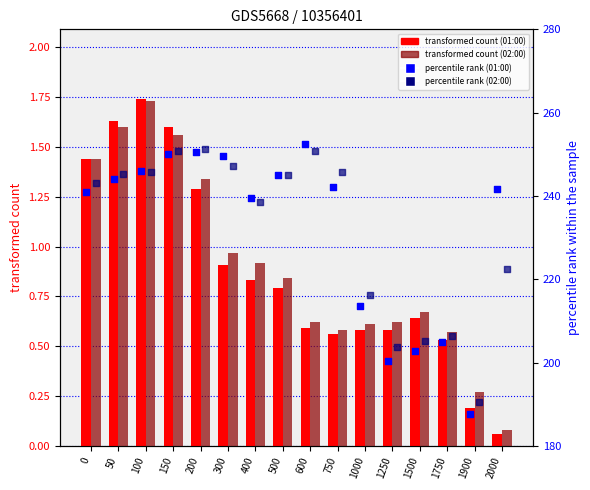

Which series contains the highest Y value?

percentile rank (01:00)